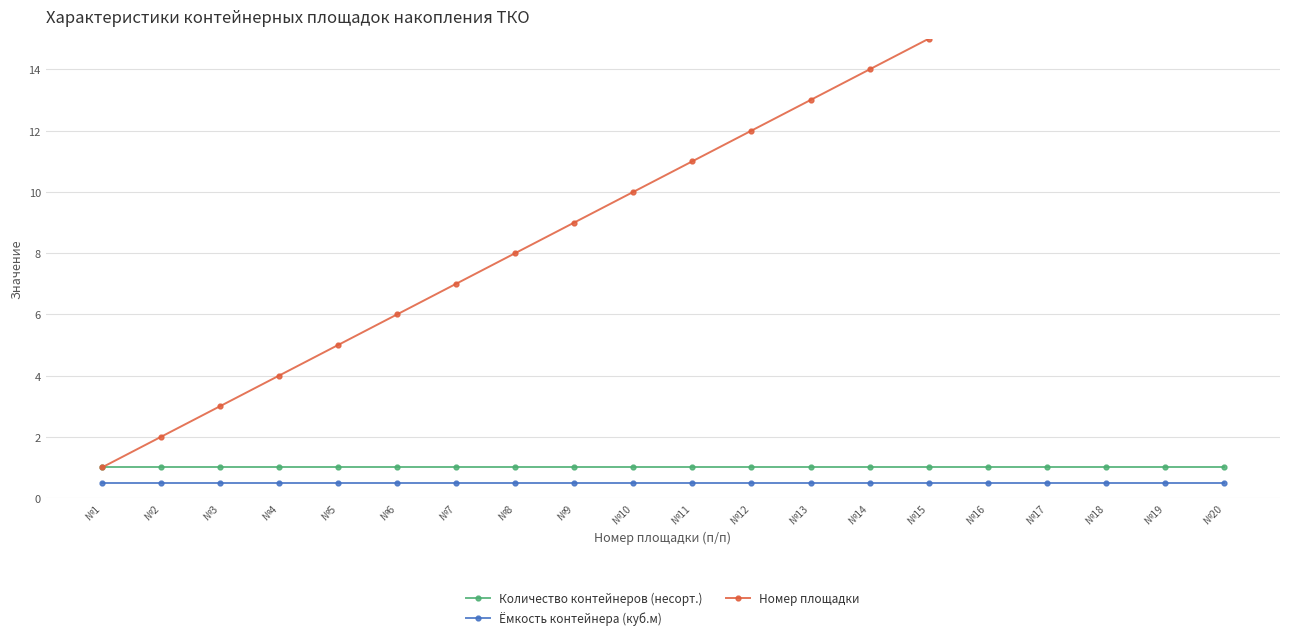

How many lines are shown in the chart?

3